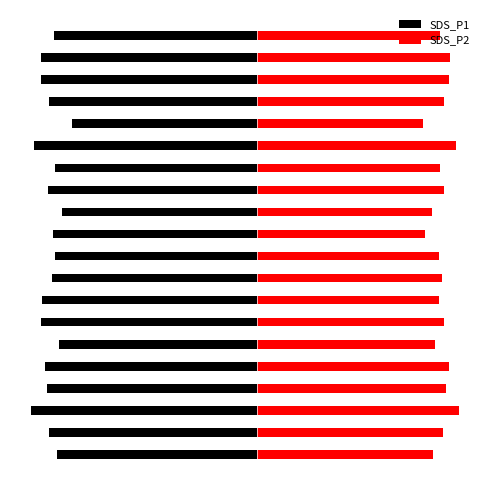

What is the difference between the maximum and minimum values in the SDS_P2 series?

1.9